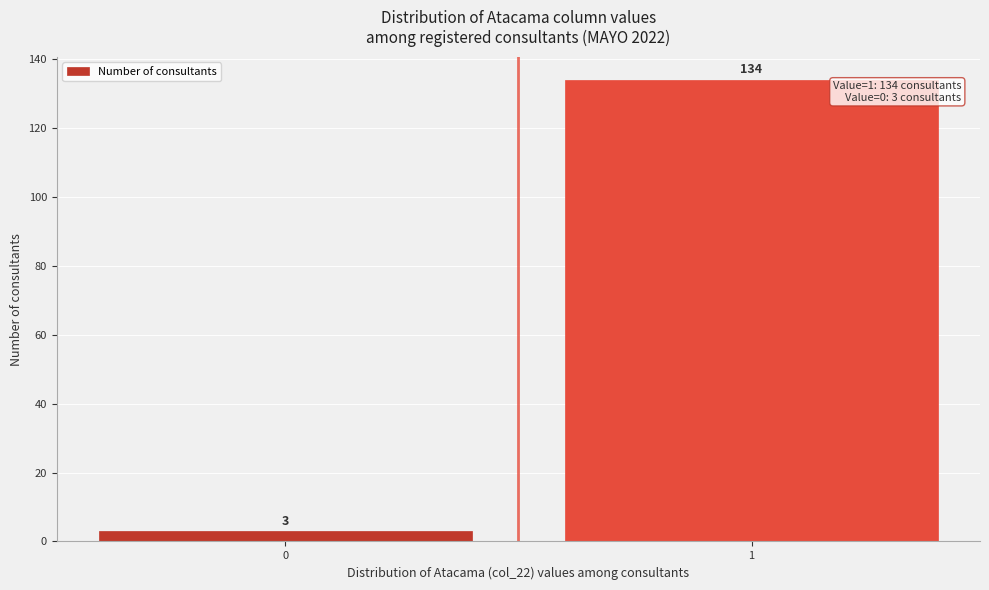

Reading left to right, what are all the values shown in this chart?

3	134